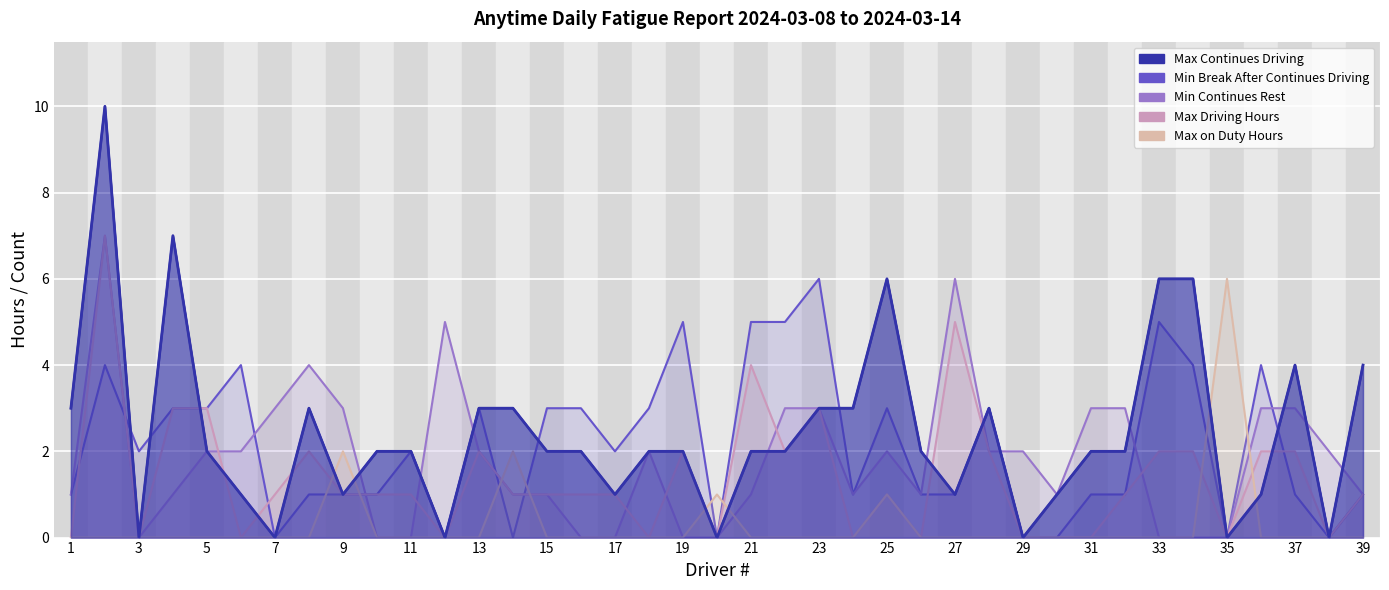

Which category has the highest value in the Max Driving Hours series?

2